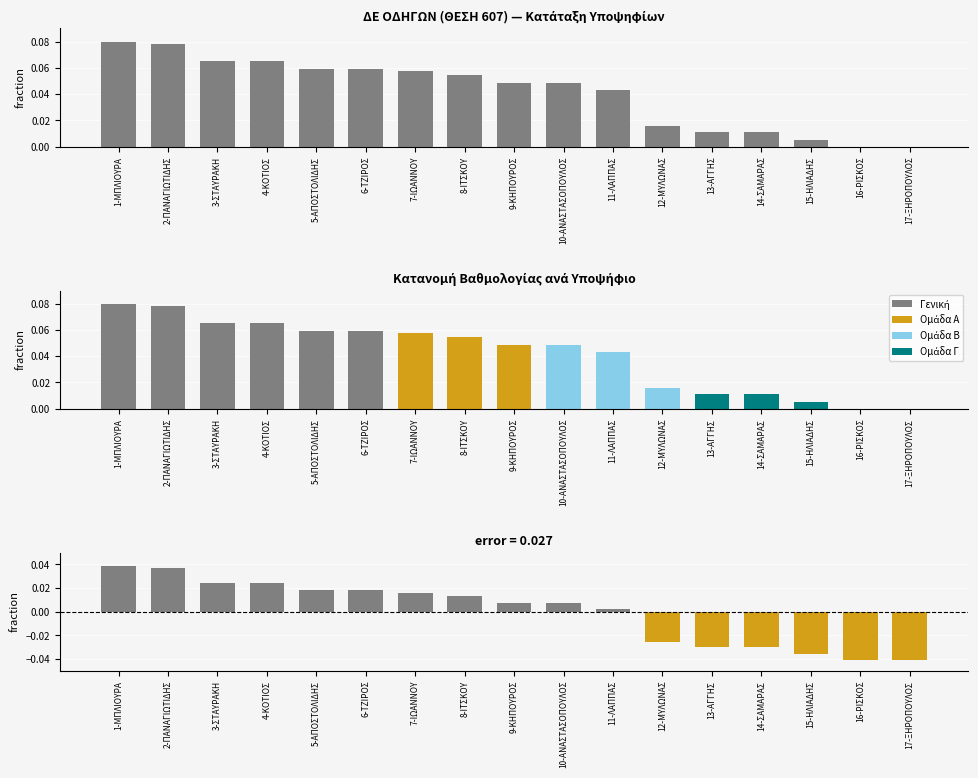

The value of Απόκλιση από Μέσο at 16-ΡΙΣΚΟΣ is -0.0. True or false?

True